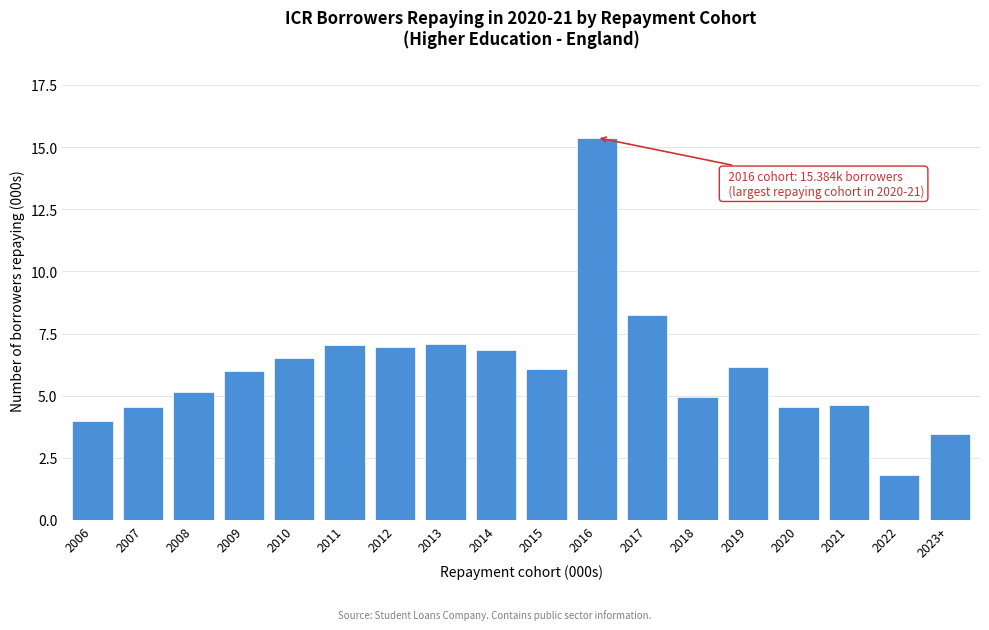

Approximately how many times larger is the value at 2015 compared to 2016?

0.4